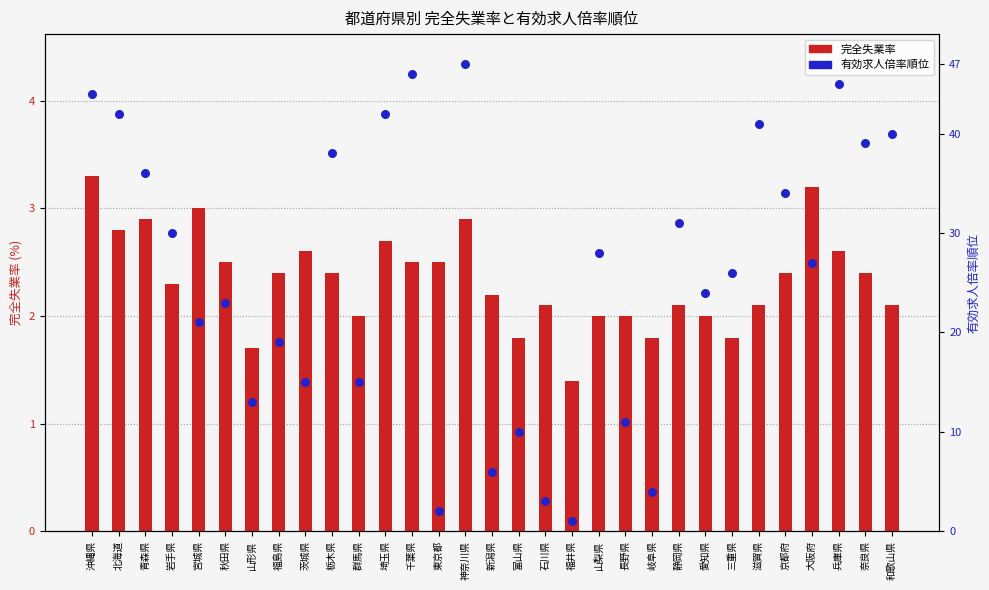

What are all the series names shown in the legend?

完全失業率, 有効求人倍率順位